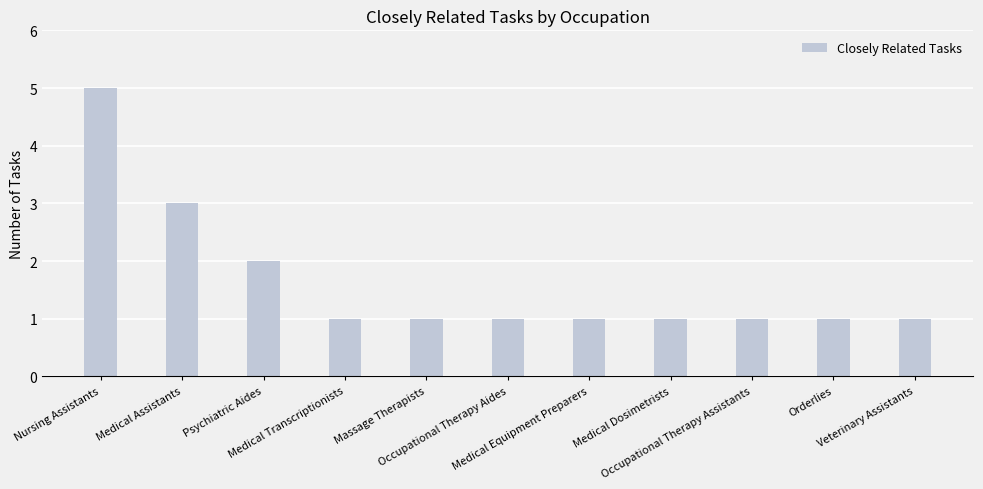

Count the values in the range 1 to 2.

9